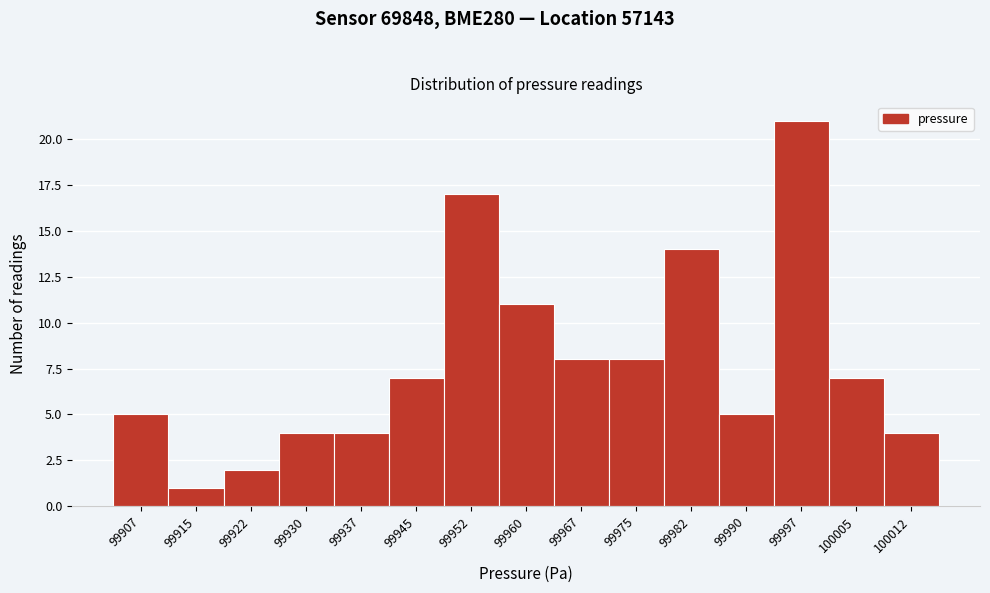

Reading left to right, what are all the values shown in this chart?

99907=5	99915=1	99922=2	99930=4	99937=4	99945=7	99952=17	99960=11	99967=8	99975=8	99982=14	99990=5	99997=21	100005=7	100012=4